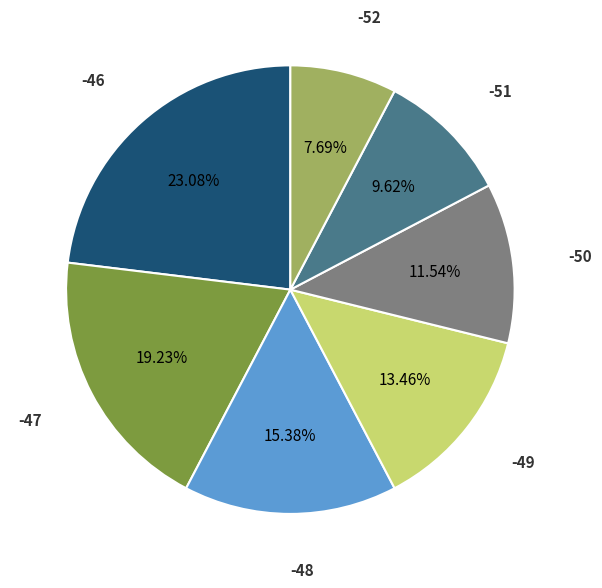

To the nearest percent, what is the average slice percentage?

14%